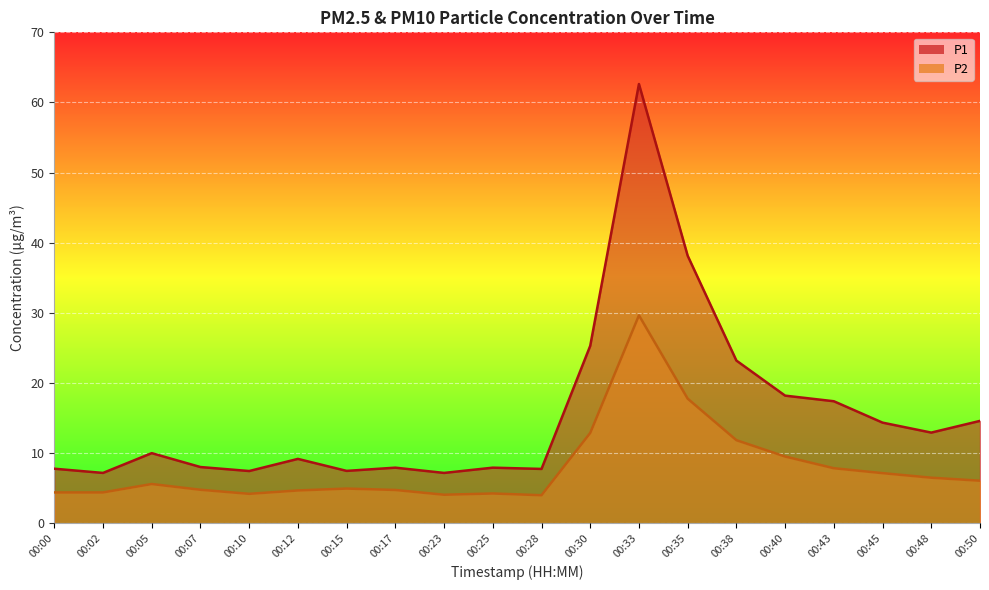

What is the sum of all P2 values?

159.3